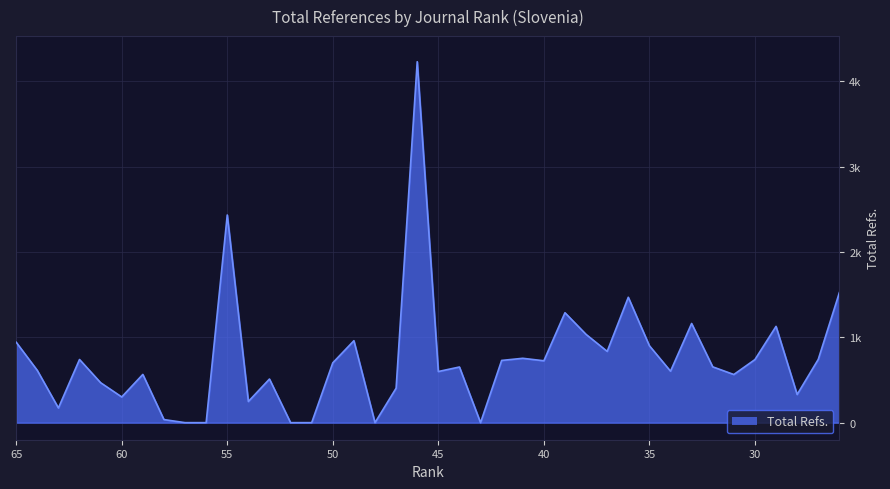

Which label corresponds to the largest value in the chart?

46